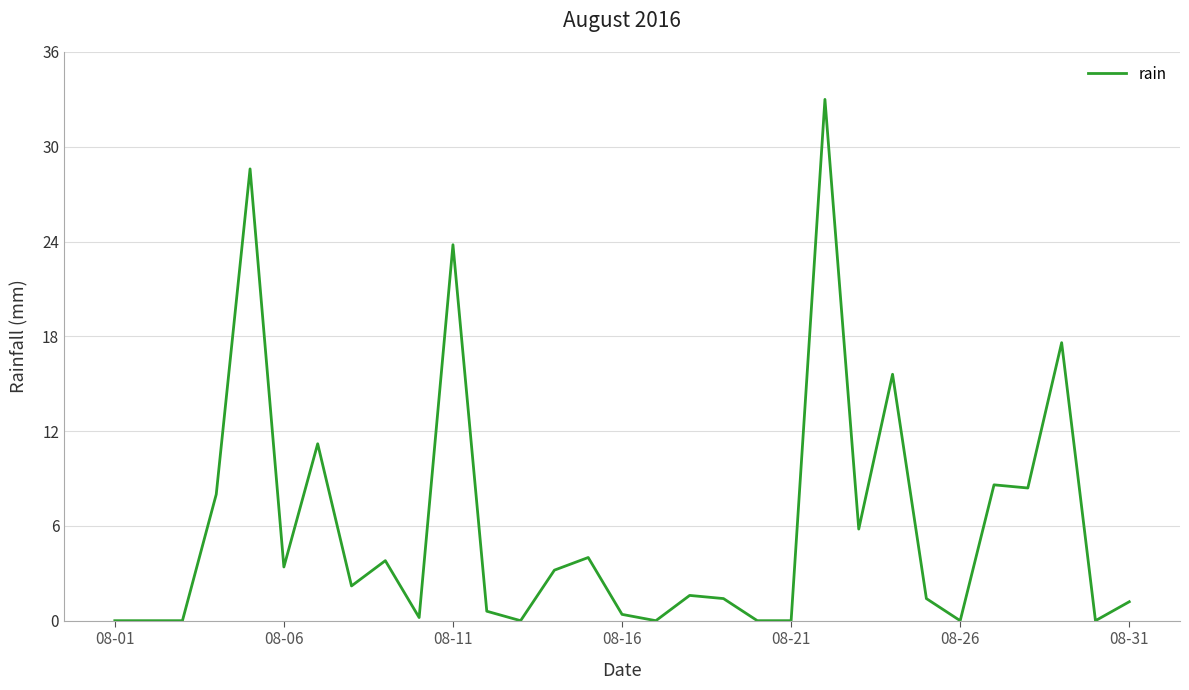

What is the maximum value shown in the chart?

33.0